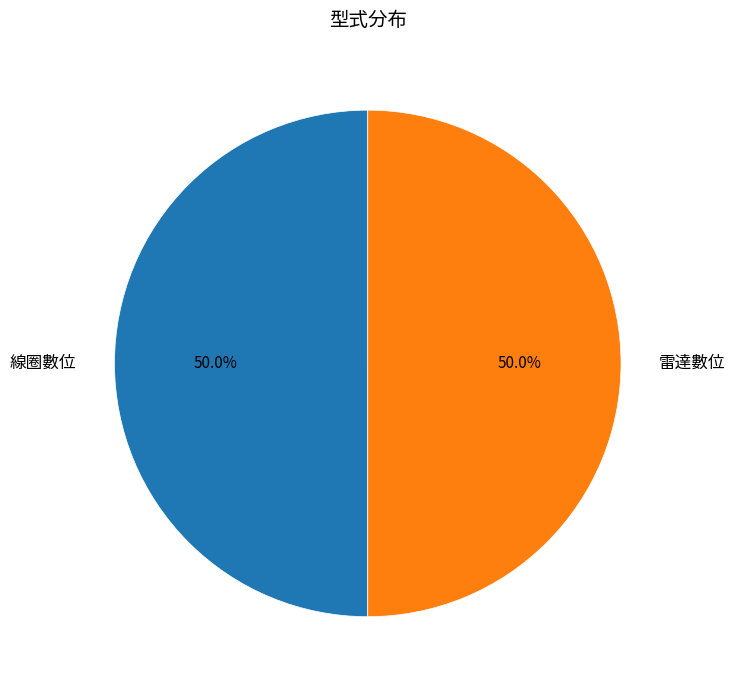

How many segments does this pie chart have?

2